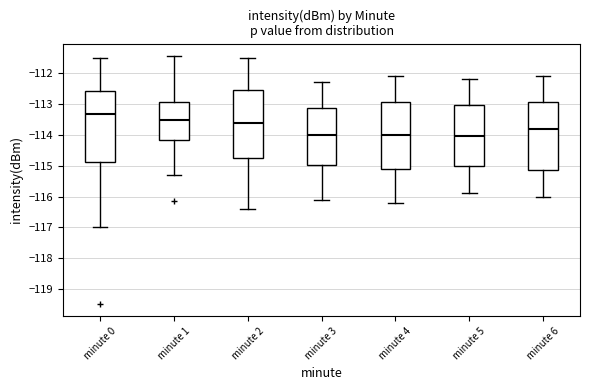

Which box is the tallest, from its lower edge to its upper edge?

minute 0